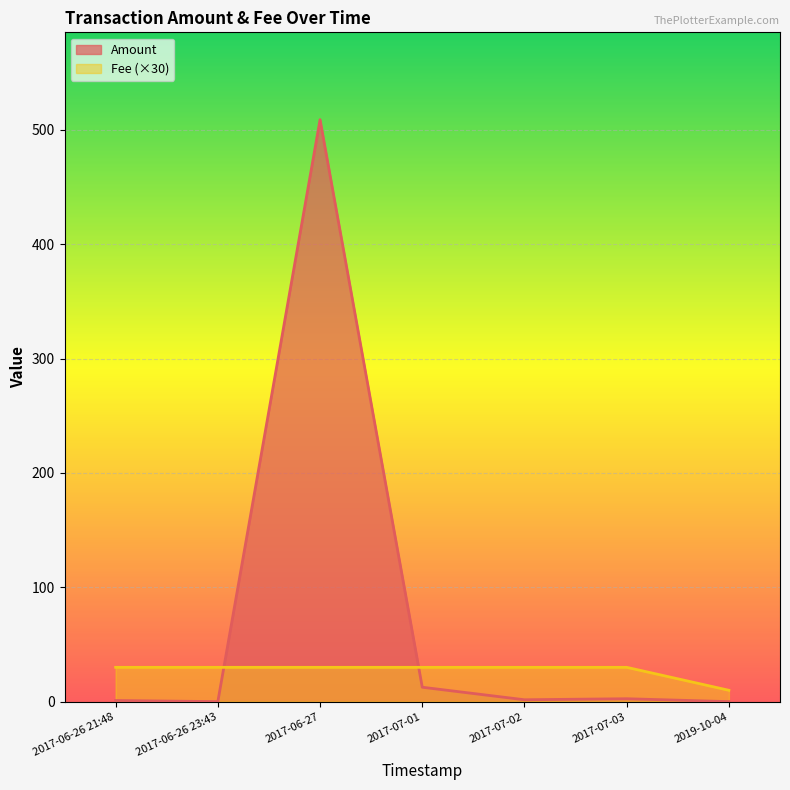

Is the value of Fee at 2017-06-26 23:43 greater than the value of Amount at 2017-07-01?

No